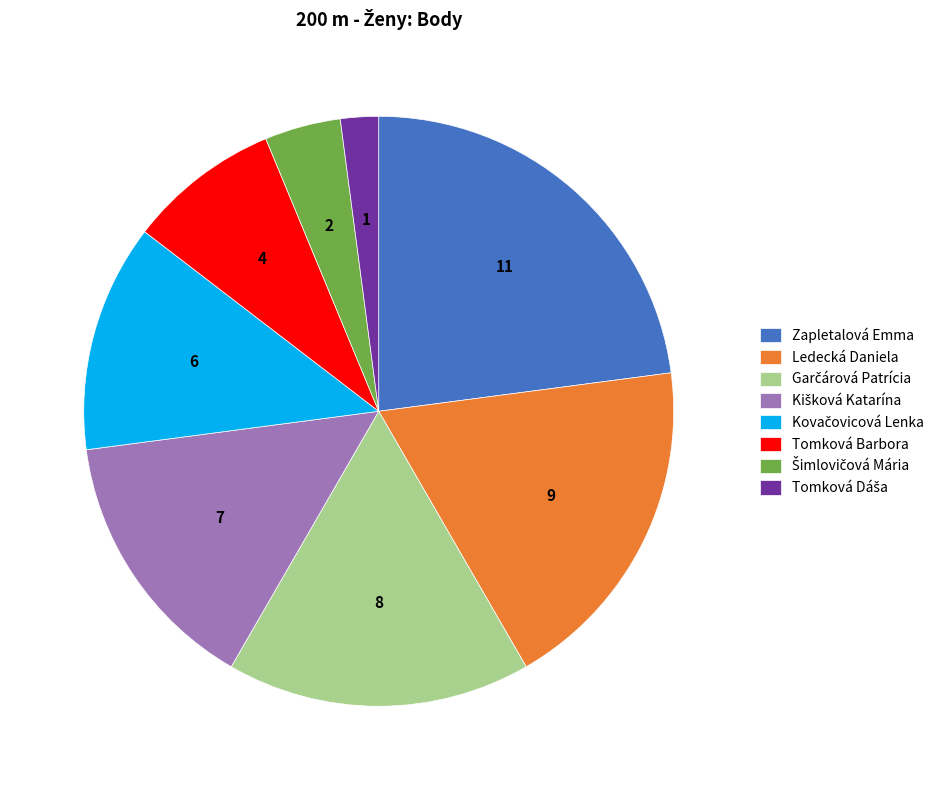

Which category has the biggest portion of the pie?

Zapletalová Emma